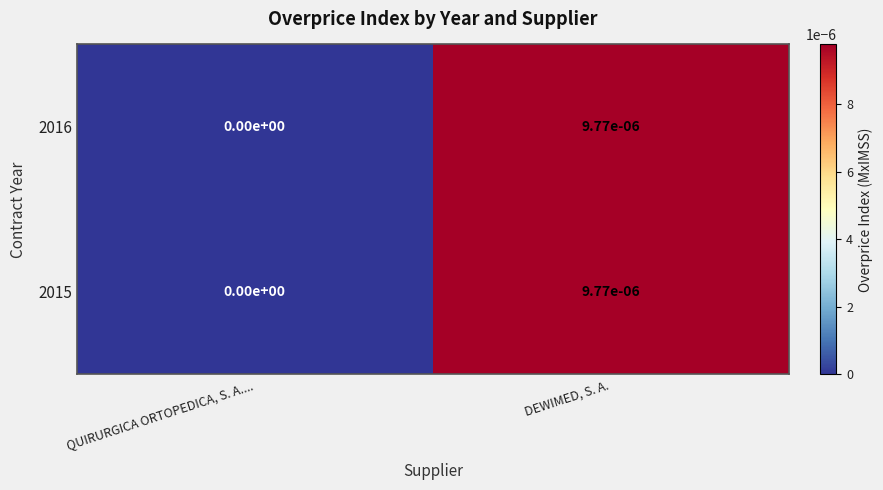

List the labels in order of 2016 value, smallest first.

QUIRURGICA ORTOPEDICA, S. A...., DEWIMED, S. A.